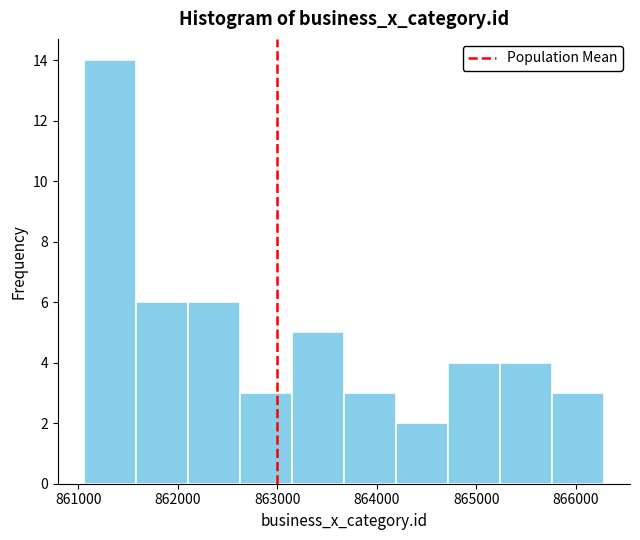

Reading left to right, transcribe this chart: for each bar, give the range it covers on the x-axis and its height. Neither the bar edges nor the heights are printed on the chart, so give them approximately, as read against the axes.

861100 to 861600: 14
861600 to 862100: 6
862100 to 862600: 6
862600 to 863100: 3
863100 to 863700: 5
863700 to 864200: 3
864200 to 864700: 2
864700 to 865200: 4
865200 to 865800: 4
865800 to 866300: 3